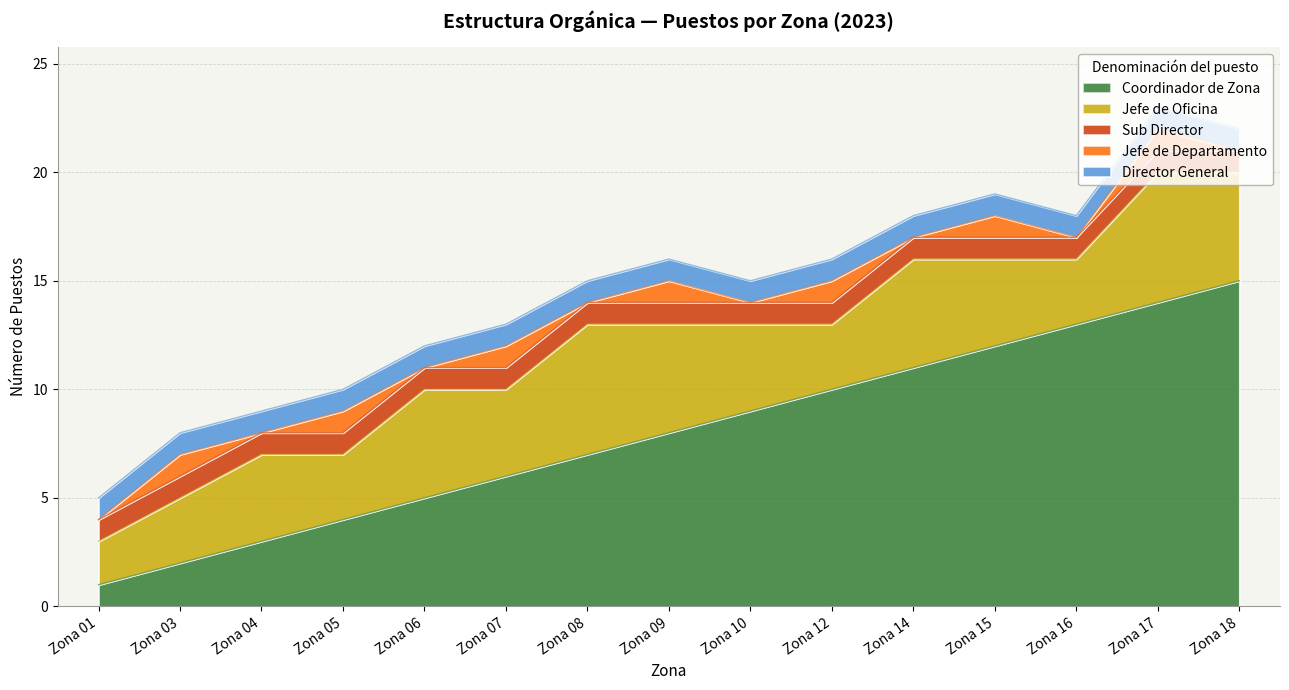

What is the difference between the maximum and second lowest values in the Coordinador de Zona series?

13